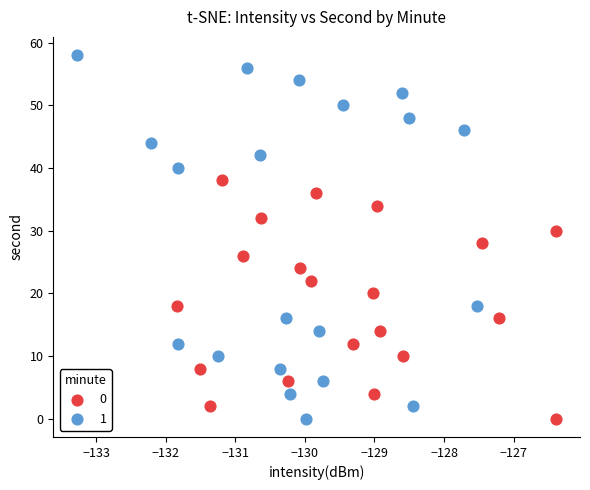

Which series reaches the maximum Y coordinate?

1